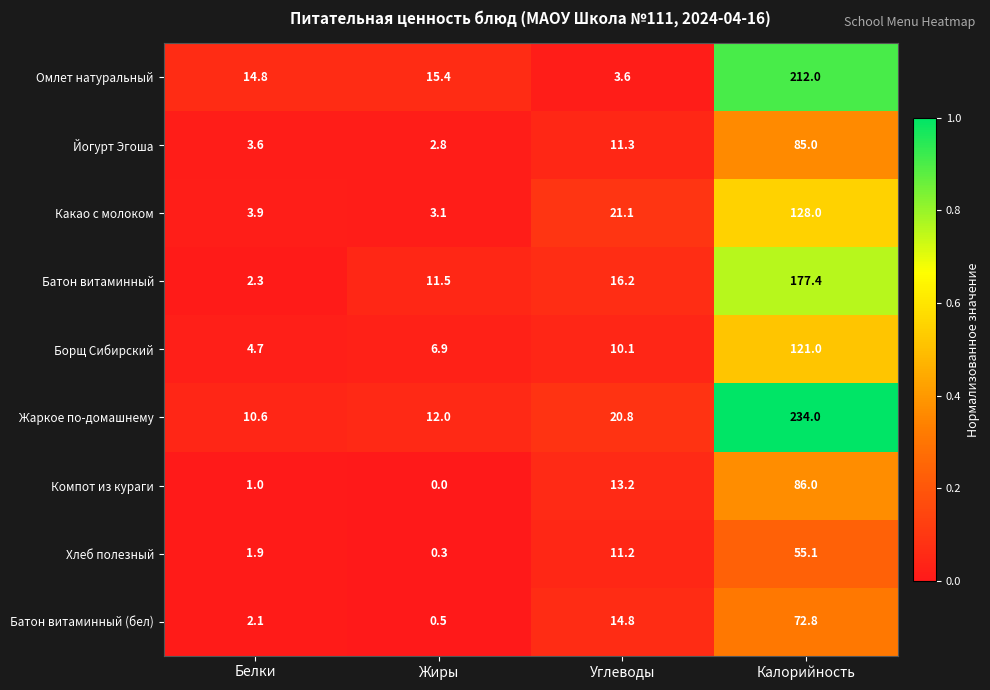

Which series has the largest range (max minus min)?

Жаркое по-домашнему